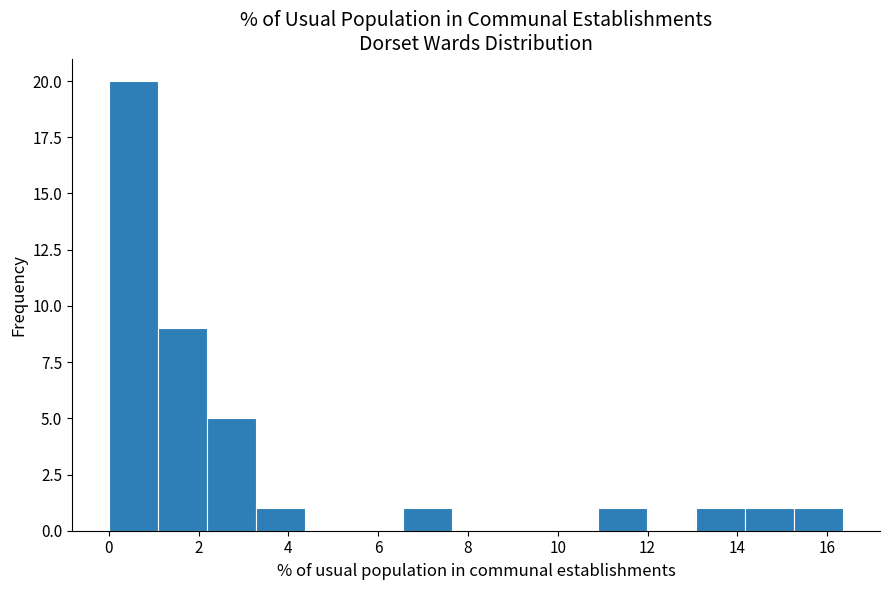

Reading left to right, list every bar in this chart as the range it spans on the x-axis followed by its height. Neither the bar edges nor the heights are printed on the chart, so give them approximately, as read against the axes.

0.0 to 1.0: 20
1.0 to 2.2: 9
2.2 to 3.2: 5
3.2 to 4.4: 1
4.4 to 5.4: 0
5.4 to 6.6: 0
6.6 to 7.6: 1
7.6 to 8.8: 0
8.8 to 9.8: 0
9.8 to 11.0: 0
11.0 to 12.0: 1
12.0 to 13.0: 0
13.0 to 14.2: 1
14.2 to 15.2: 1
15.2 to 16.4: 1